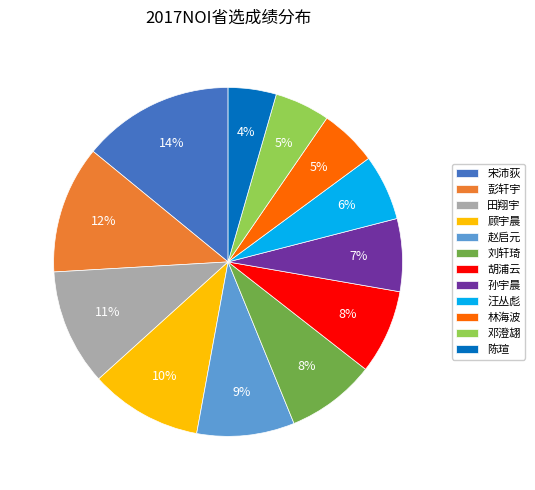

To the nearest percent, what is the combined percentage of 胡浦云 and 林海波?

13%